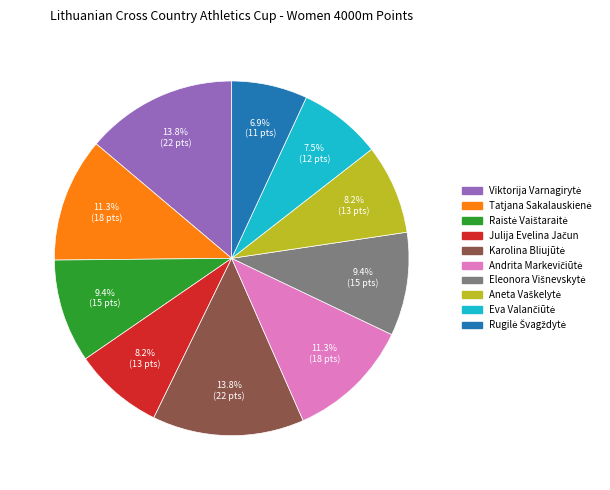

Is there a majority slice in this chart?

No